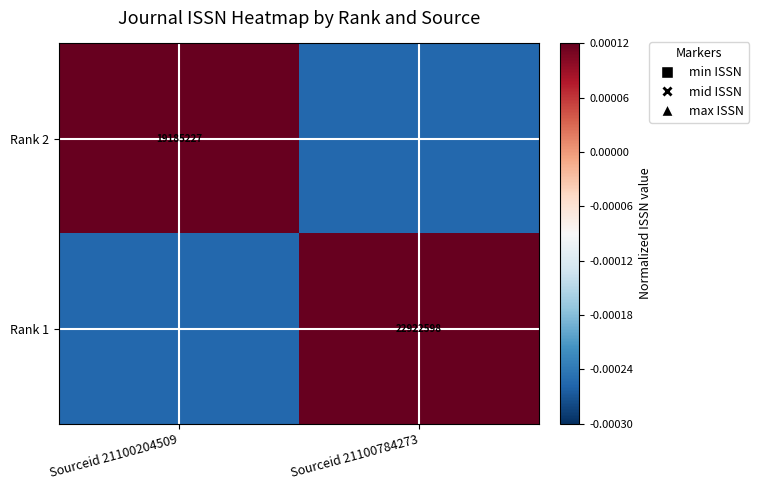

How many data points in Rank 2 are less than 0?

1